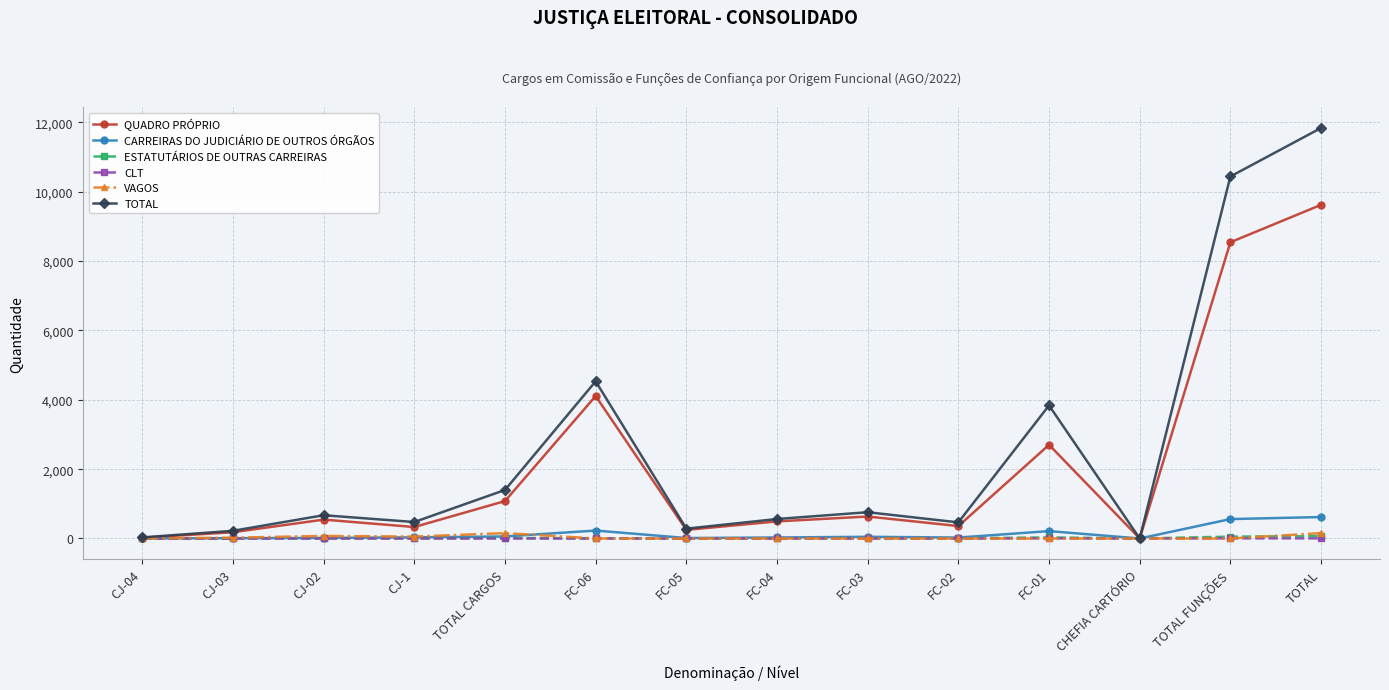

Is the value of TOTAL at TOTAL CARGOS greater than the value of ESTATUTÁRIOS DE OUTRAS CARREIRAS at FC-02?

Yes